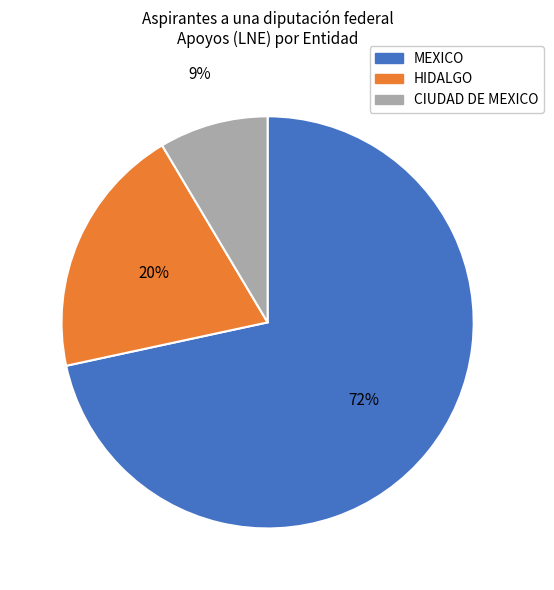

To the nearest percent, what is the average slice percentage?

33%